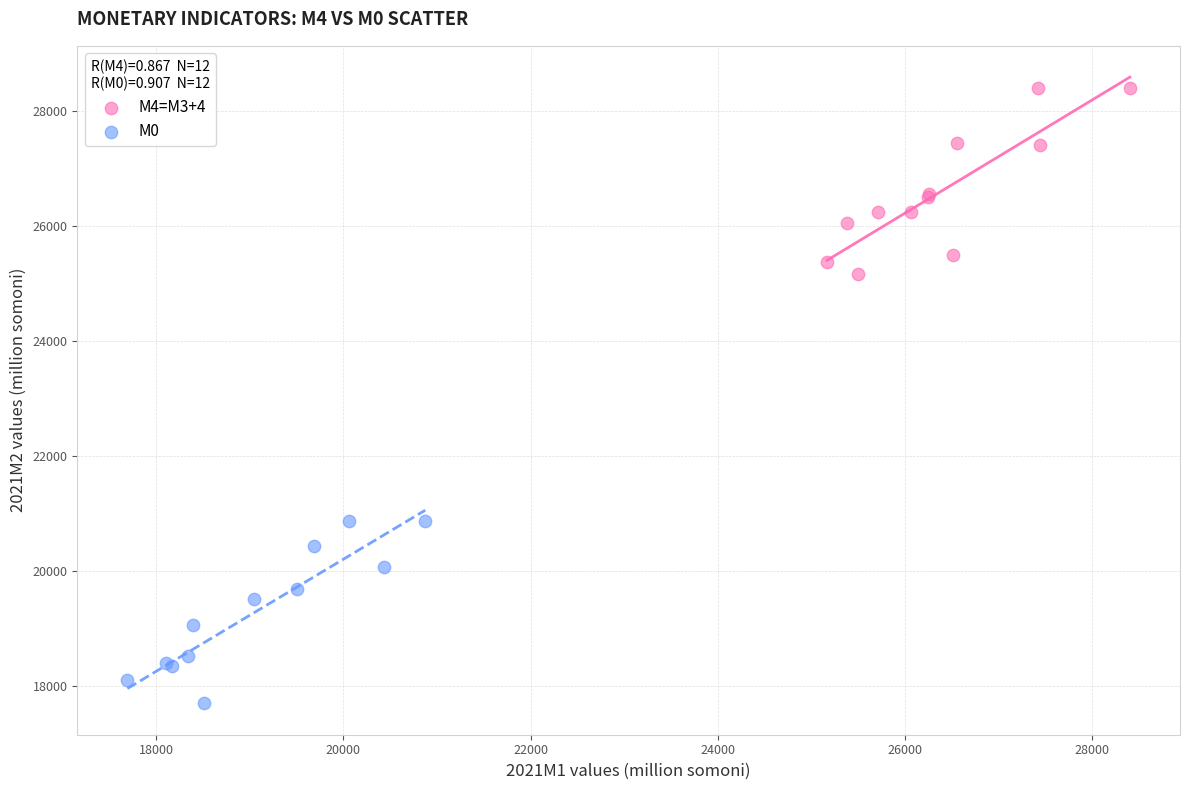

Which series reaches the maximum Y coordinate?

М4=M3+4